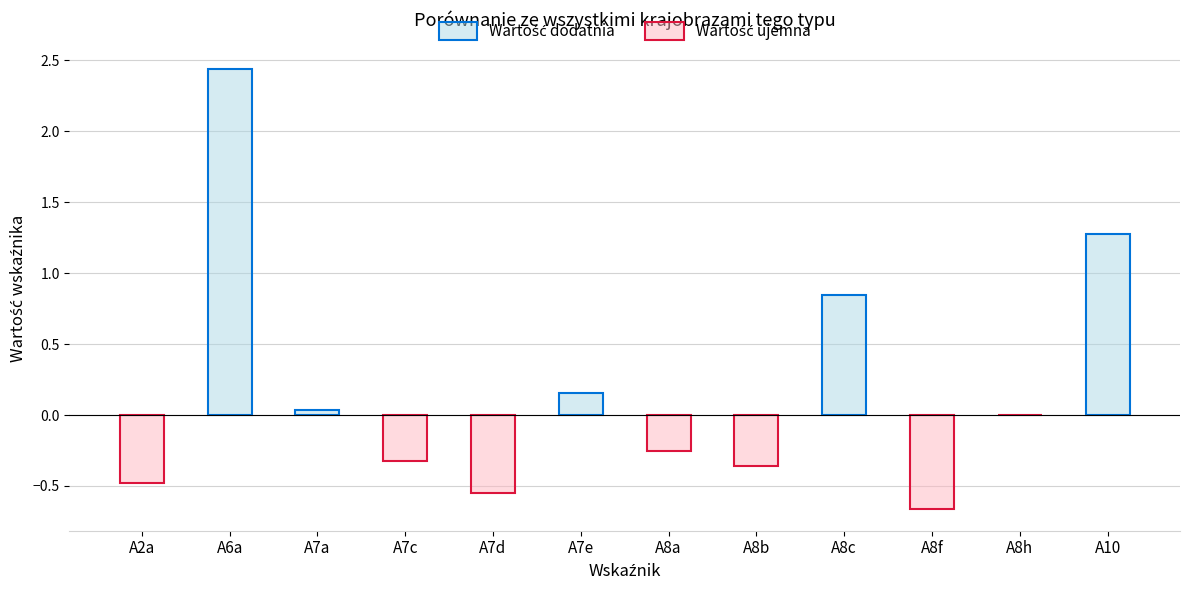

Which label corresponds to the smallest value in the chart?

A8f